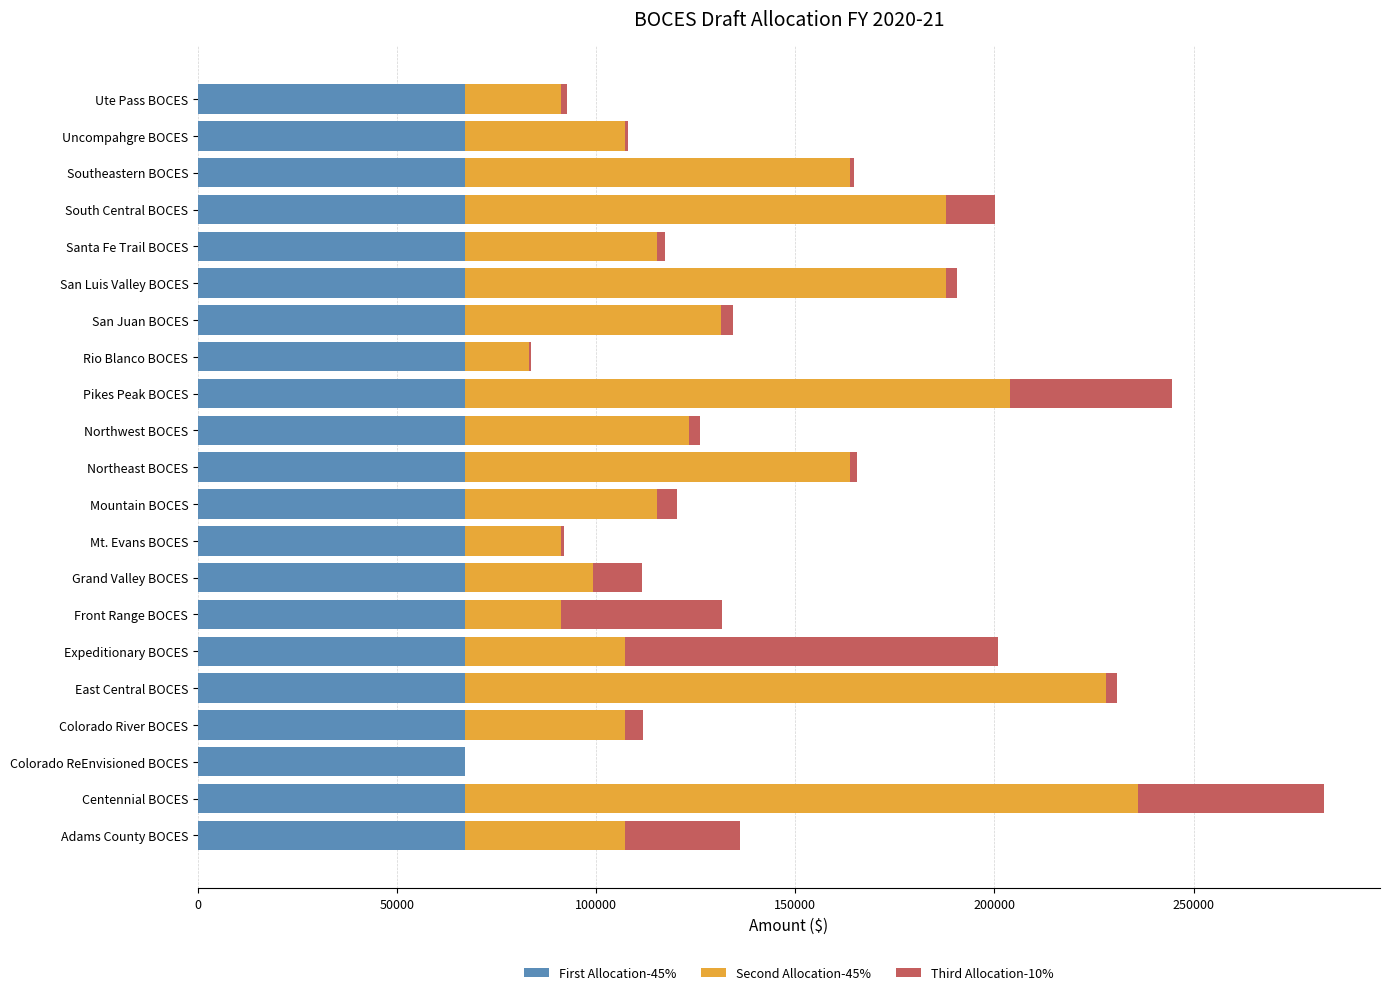

True or false: First Allocation-45% has a value of 97169.6 at Mountain BOCES.

False